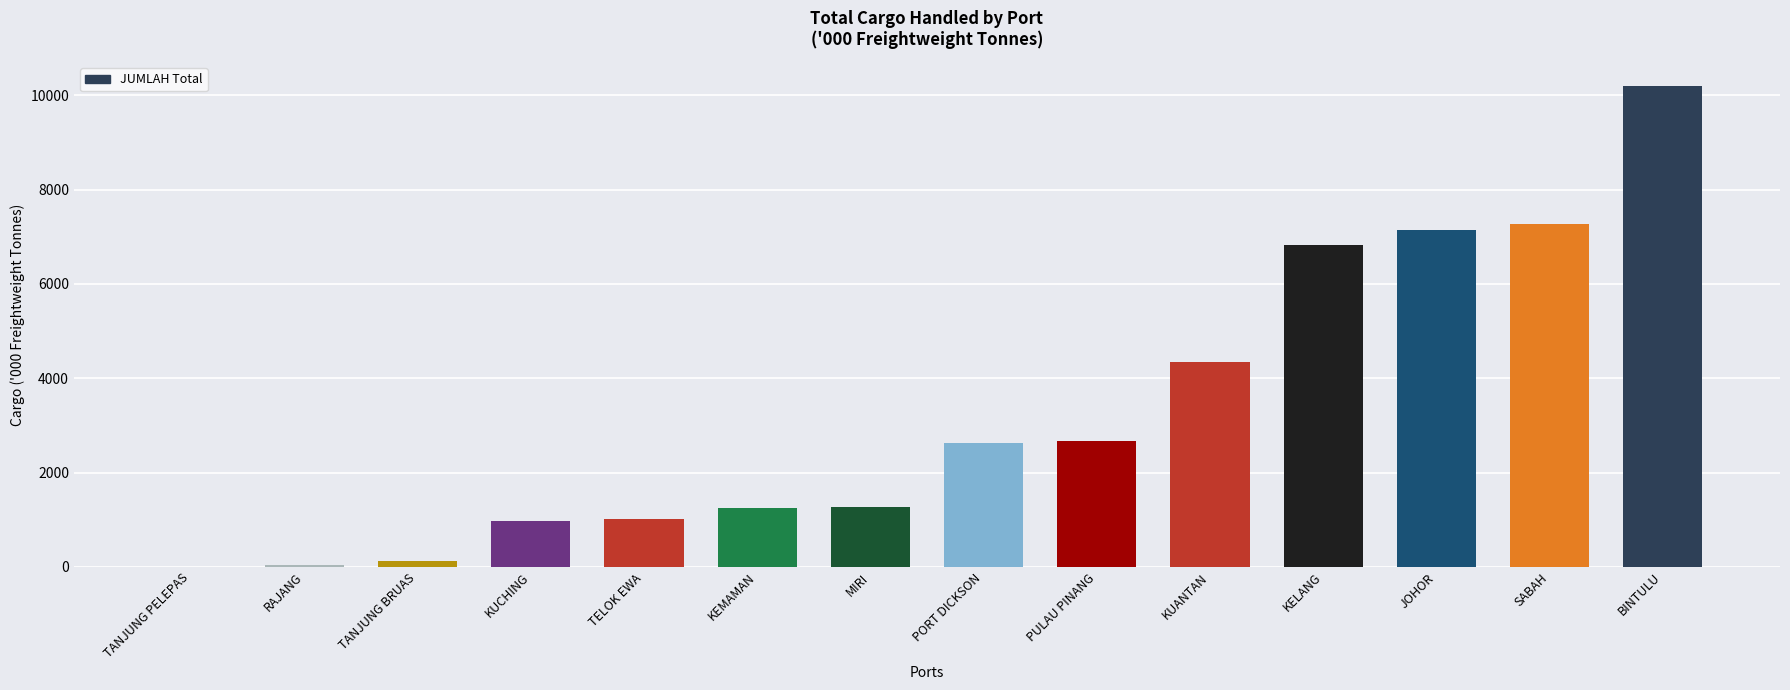

Which category has the highest value across all series?

BINTULU